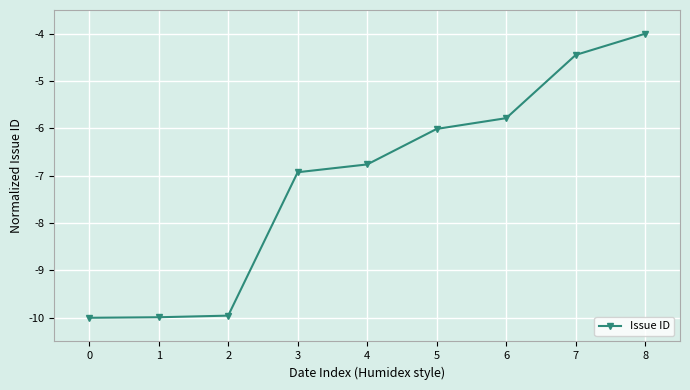

What is the value of the 9th point from the left?

-4.0